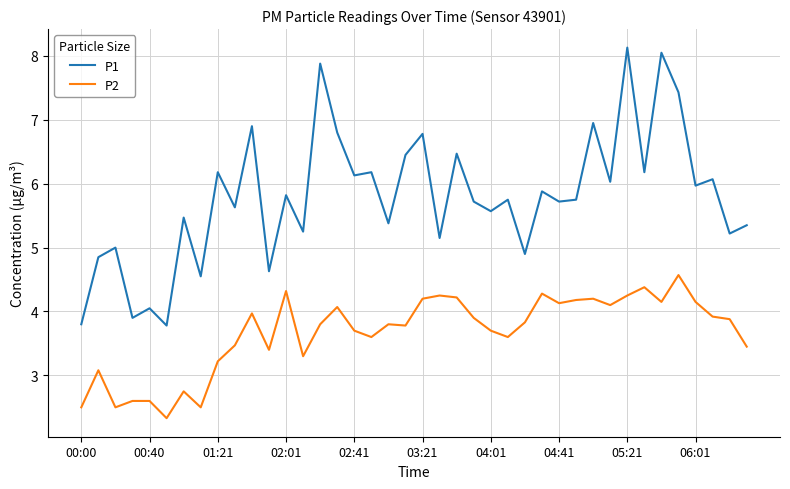

Which series has the largest total across all categories?

P1